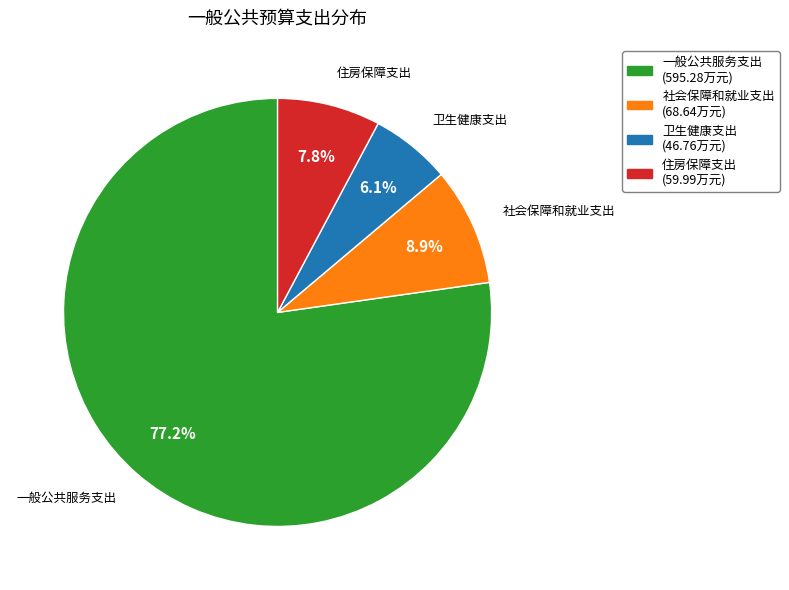

Rank the categories by value from lowest to highest.

卫生健康支出, 住房保障支出, 社会保障和就业支出, 一般公共服务支出